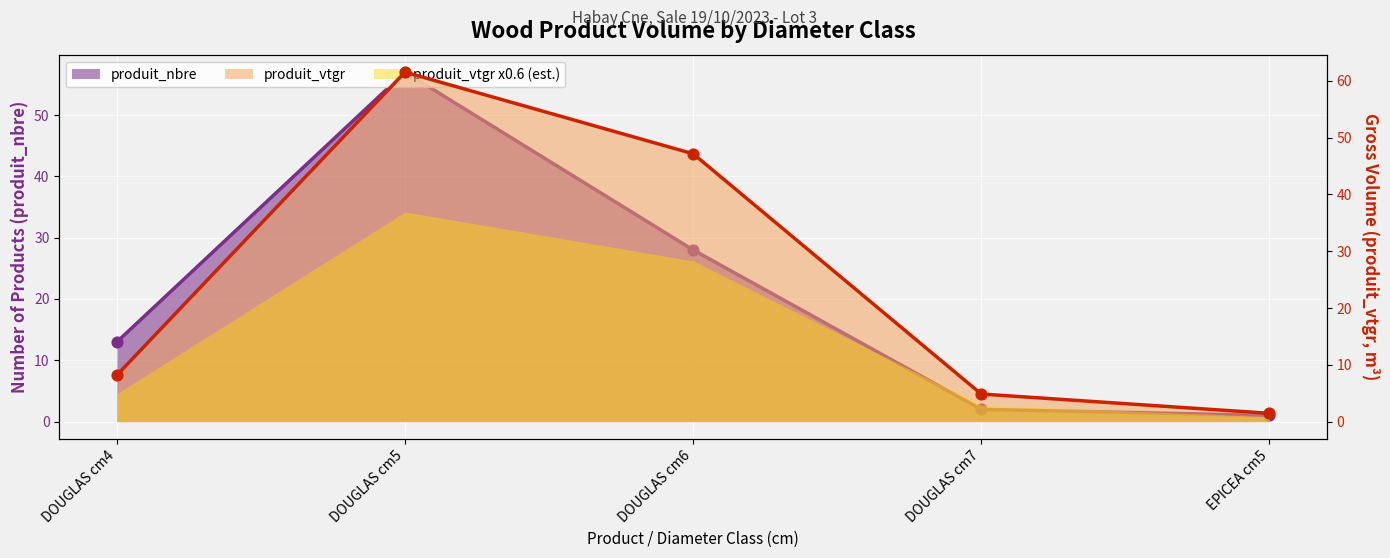

At which category is the sum across all series the highest?

DOUGLAS cm5